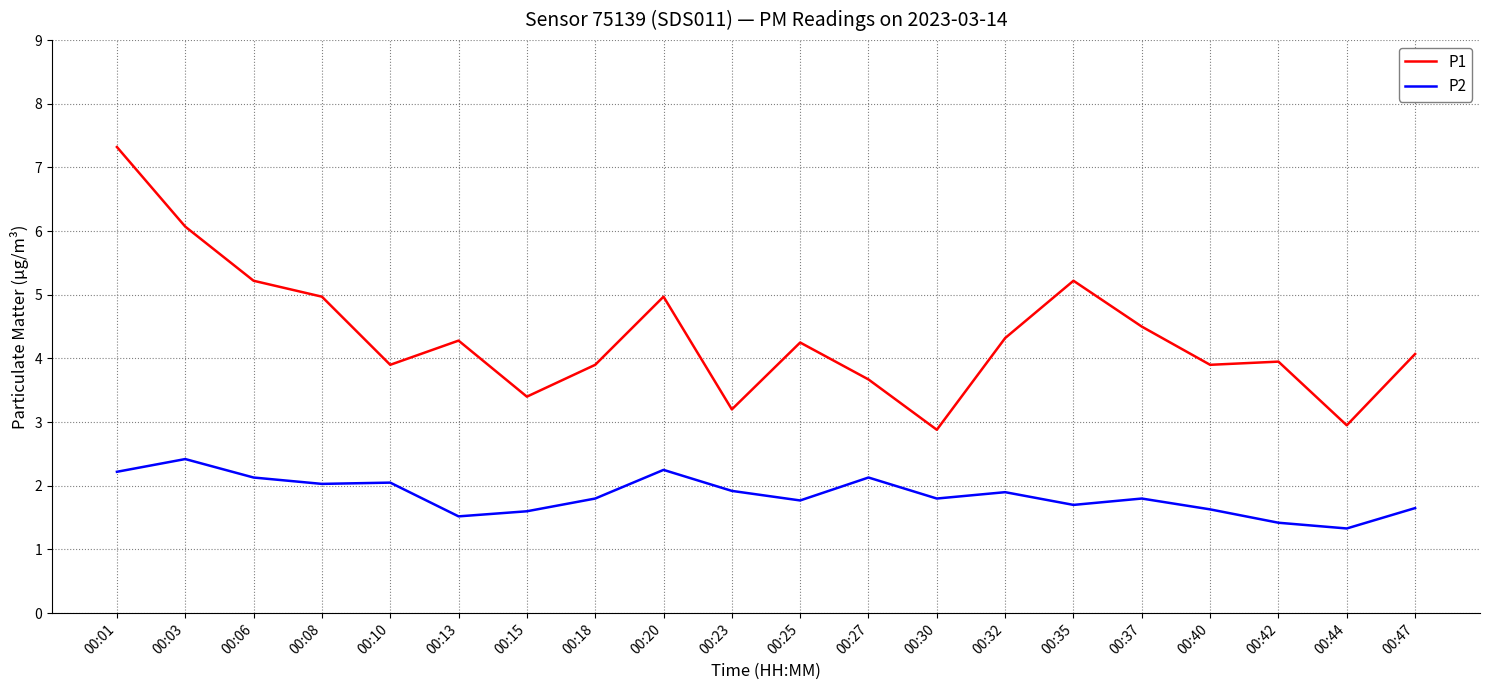

Which series has the widest spread of values?

P1